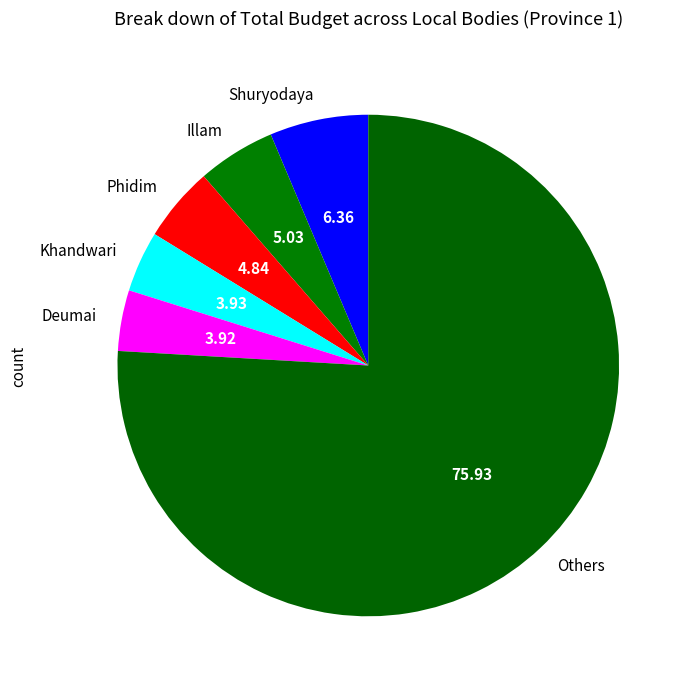

Does any single category account for the majority?

Yes